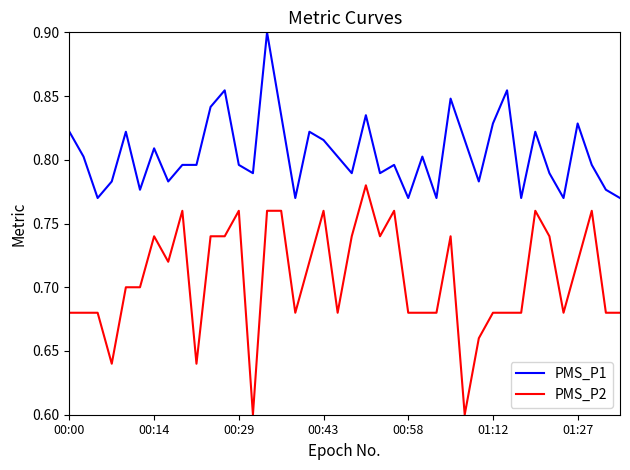

Is this an area chart (filled region under the line)?

No